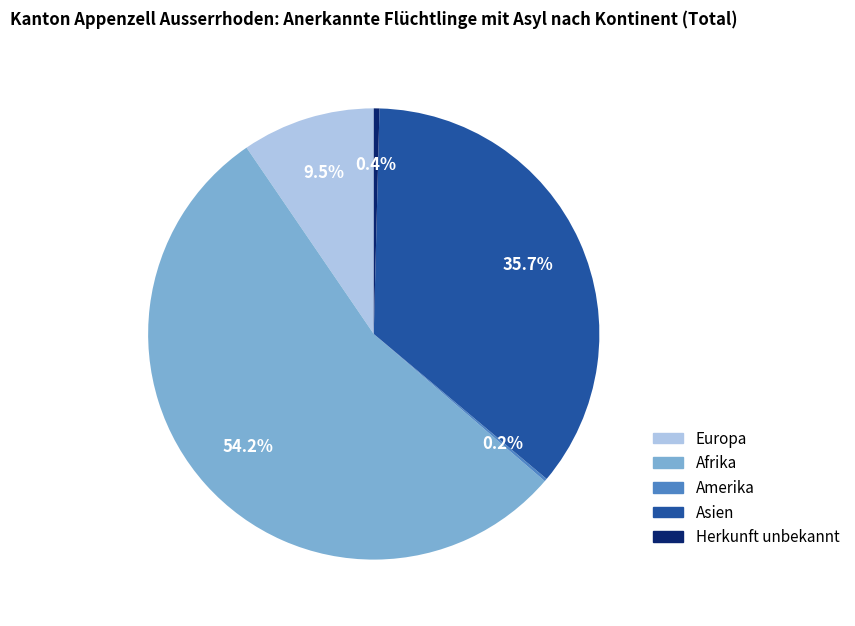

Does any single category account for the majority?

Yes